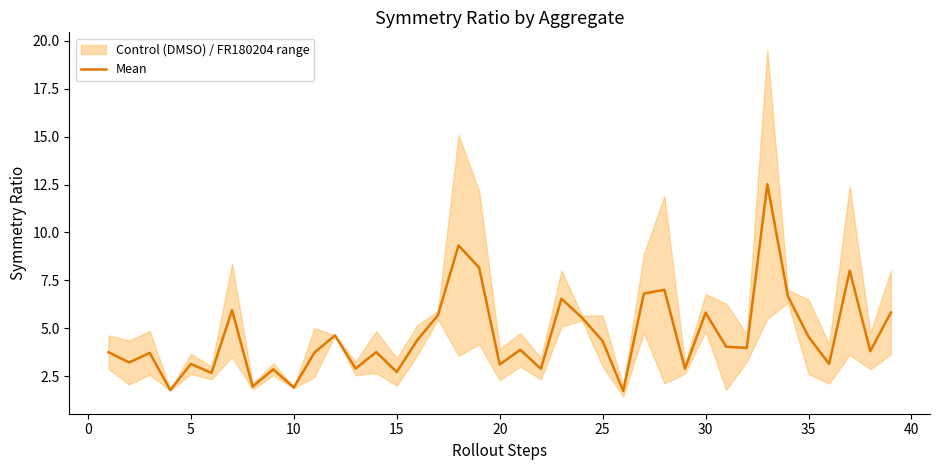

Reading left to right, transcribe all the data shown in this chart.

3.8	3.2	3.7	1.8	3.1	2.7	5.9	2.0	2.9	1.9	3.7	4.6	2.9	3.8	2.7	4.4	5.7	9.3	8.2	3.1	3.9	2.9	6.5	5.5	4.3	1.7	6.8	7.0	2.9	5.8	4.0	4.0	12.5	6.7	4.6	3.1	8.0	3.8	5.8